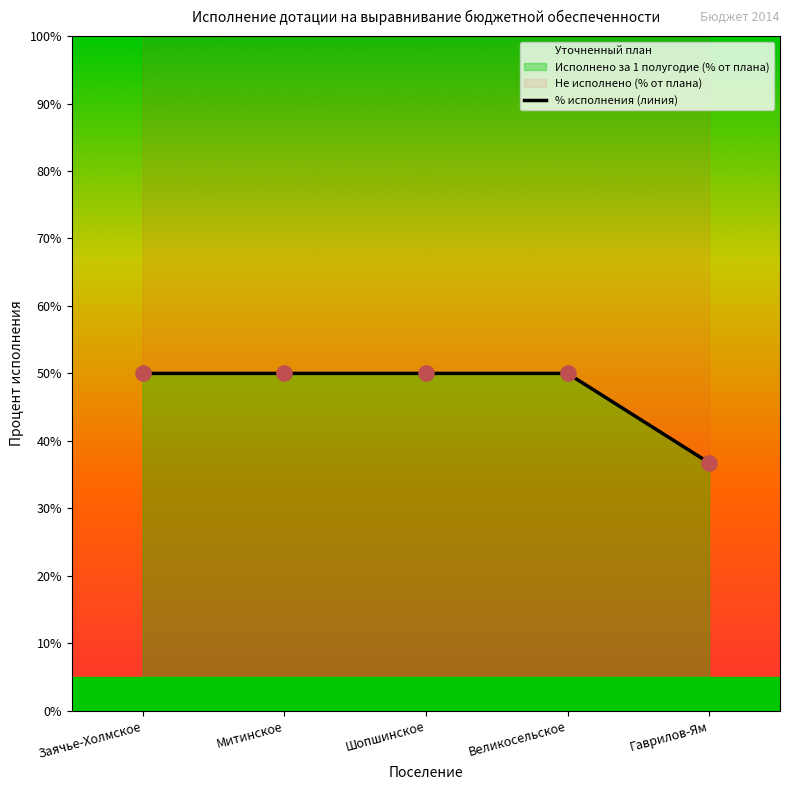

What is the ratio of the value at Заячье-Холмское to the value at Великосельское?

1.0